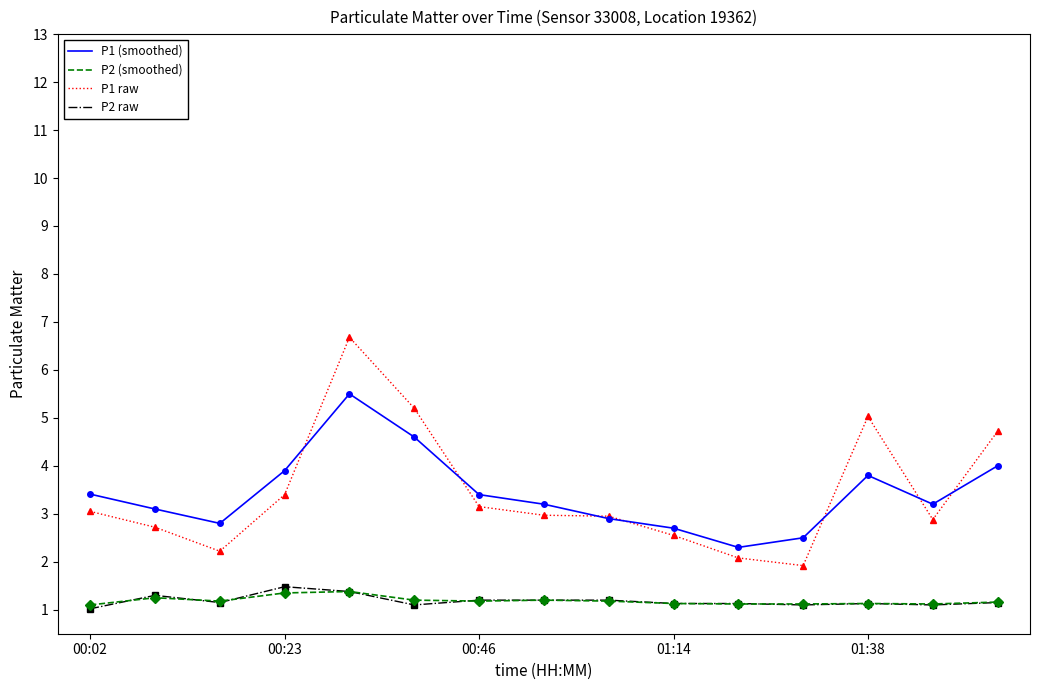

What is the difference between the maximum and second lowest values in the P1 (smoothed) series?

3.0